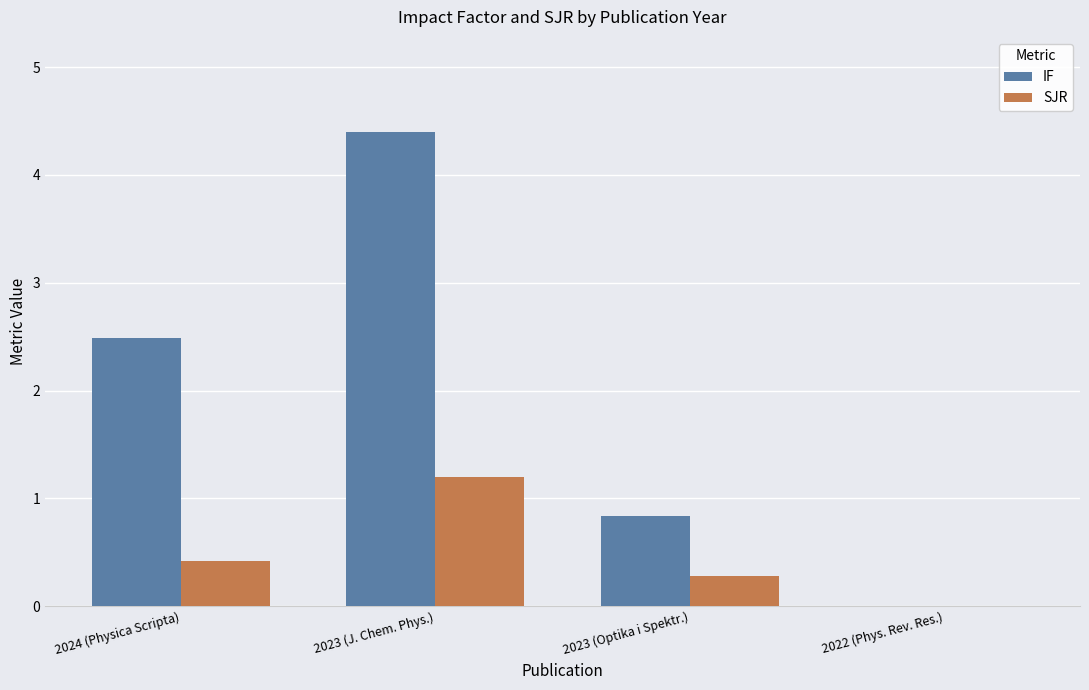

What is the sum of the IF values at 2022 (Phys. Rev. Res.) and 2023 (Optika i Spektr.)?

0.8